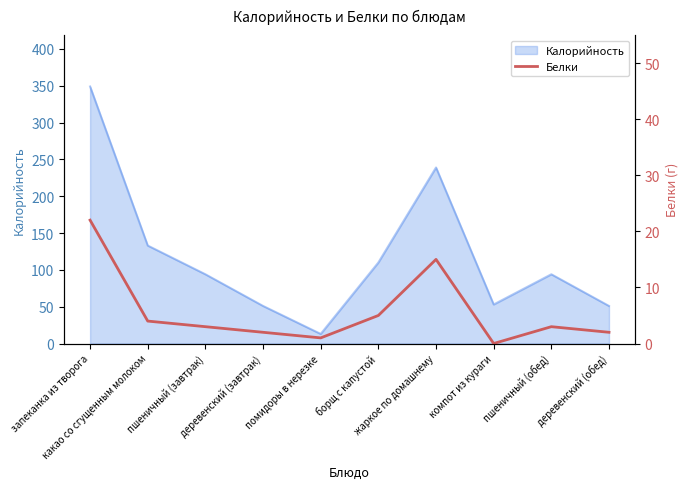

At which category does the chart reach its minimum across all series?

компот из кураги